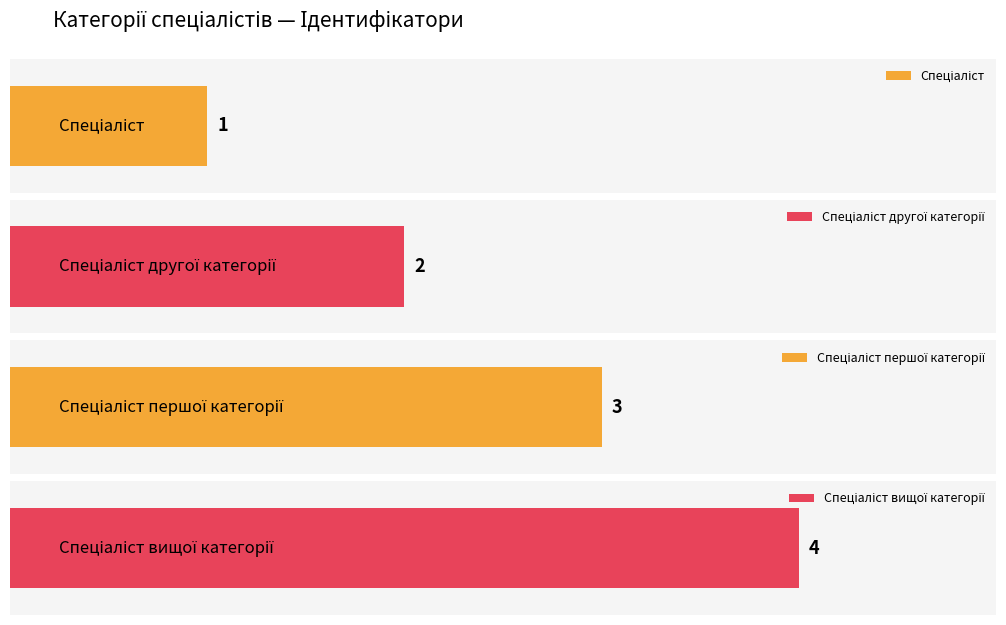

Between Спеціаліст першої категорії and Спеціаліст другої категорії, which is larger?

Спеціаліст першої категорії